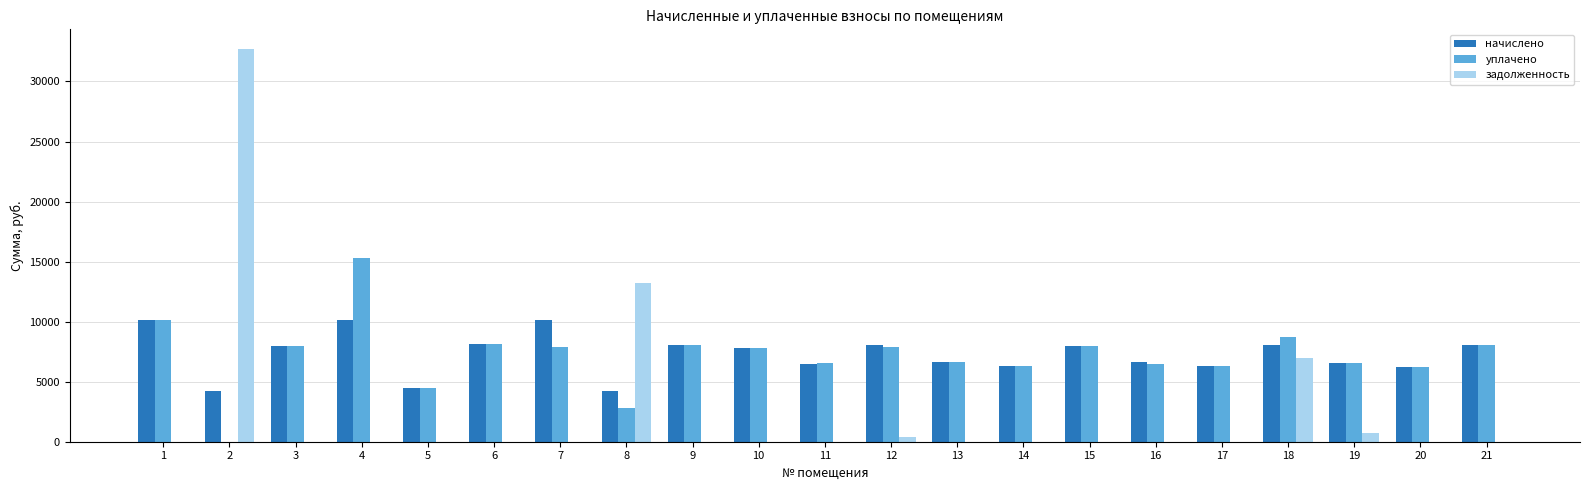

What is the sum of all начислено values?

152495.2